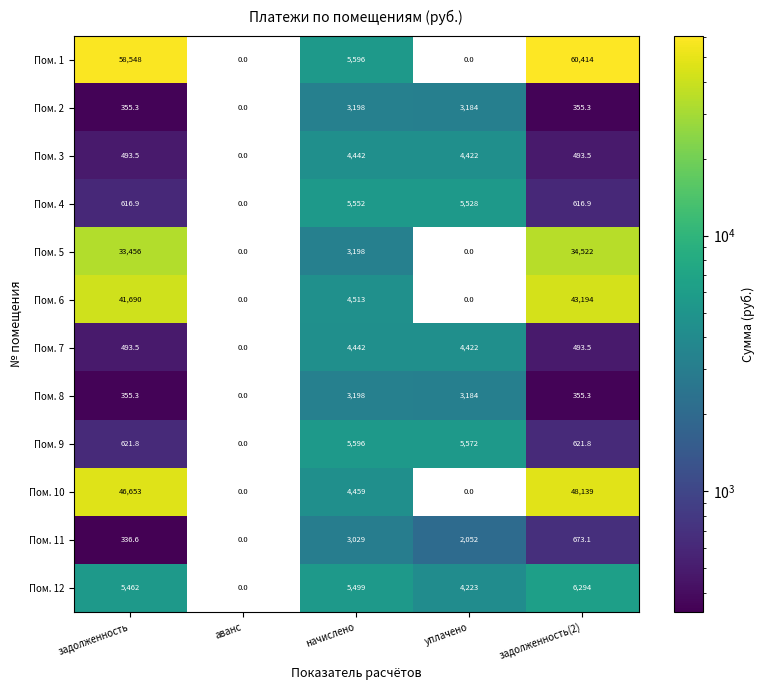

Which series has the largest total across all categories?

Пом. 1